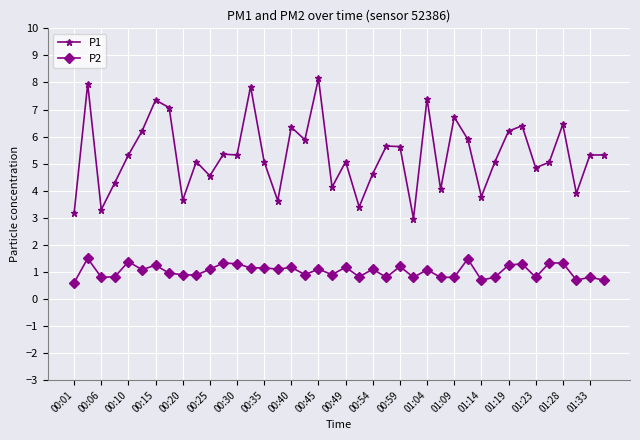

List the series in order of their peak value, lowest first.

P2, P1